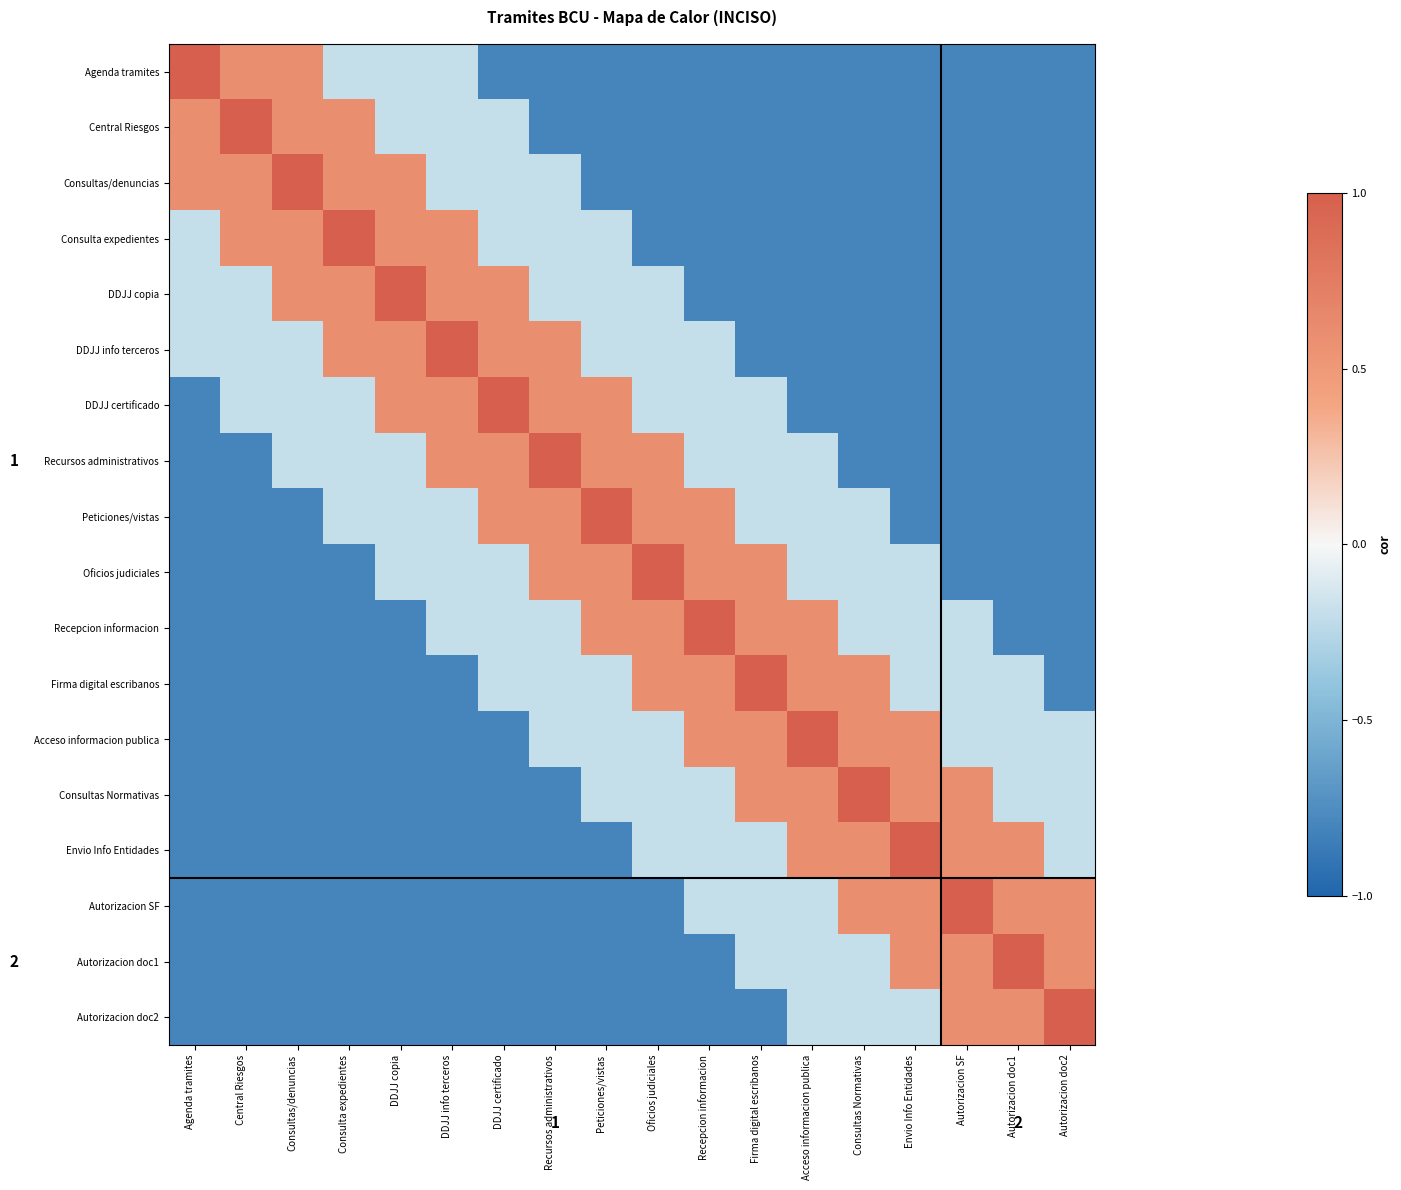

At which category is the sum across all series the highest?

DDJJ info terceros